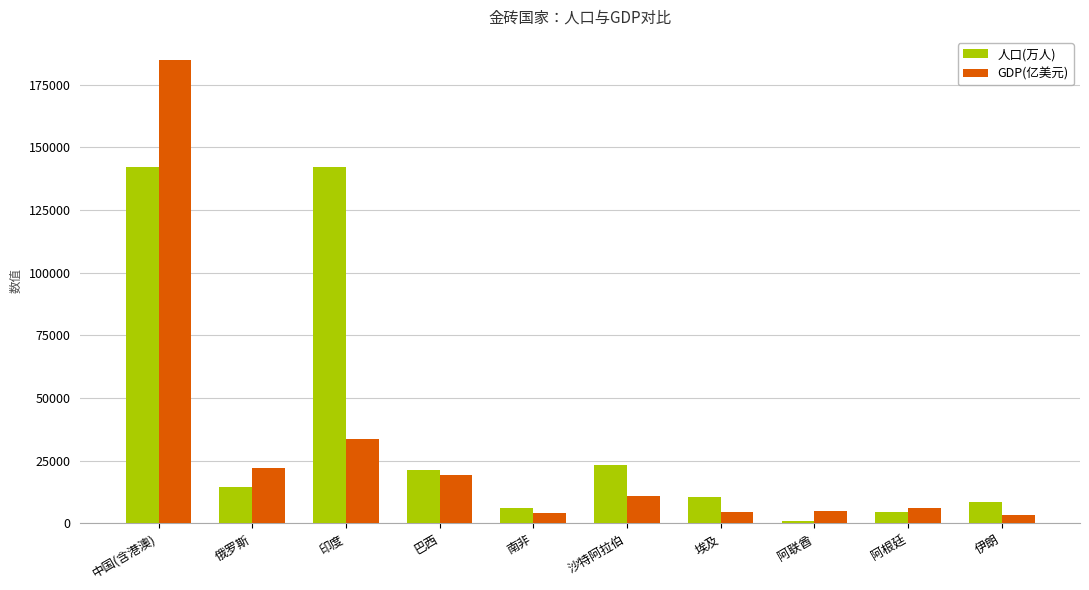

Rank the series by their maximum value, from highest to lowest.

GDP(亿美元), 人口(万人)